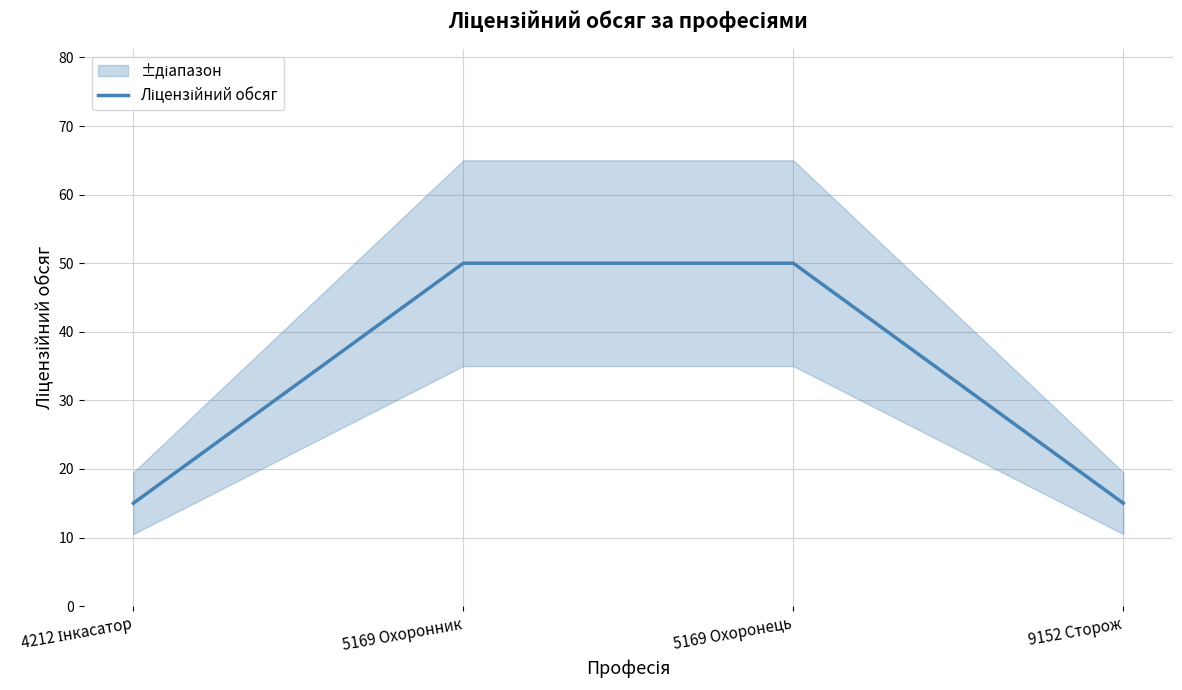

How many values are below 50?

2